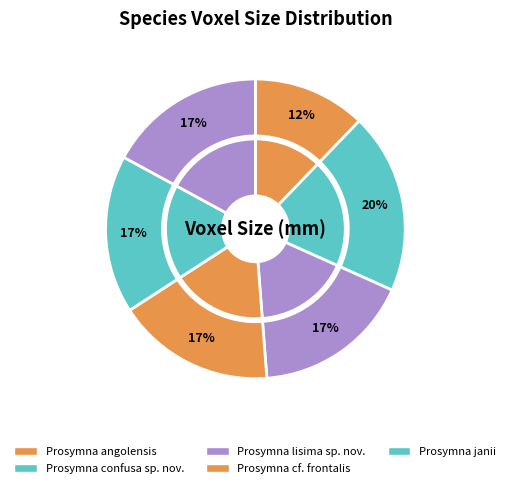

Which category has the biggest portion of the pie?

Prosymna confusa sp. nov.